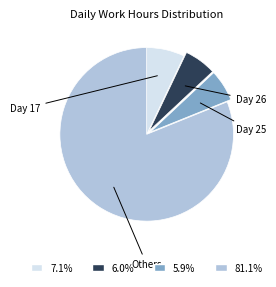

Do 81.1% and 5.9% together represent more than half of the pie?

Yes